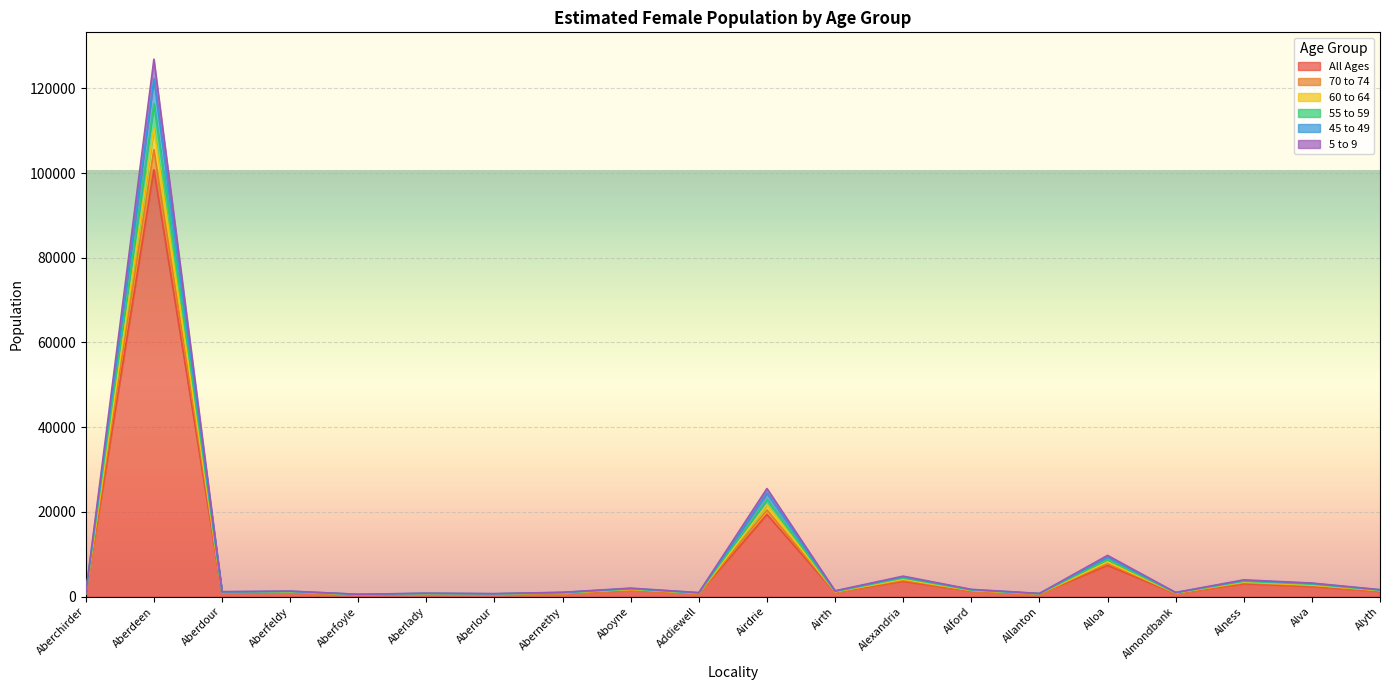

What is the label of the 20th point from the right?

Aberchirder